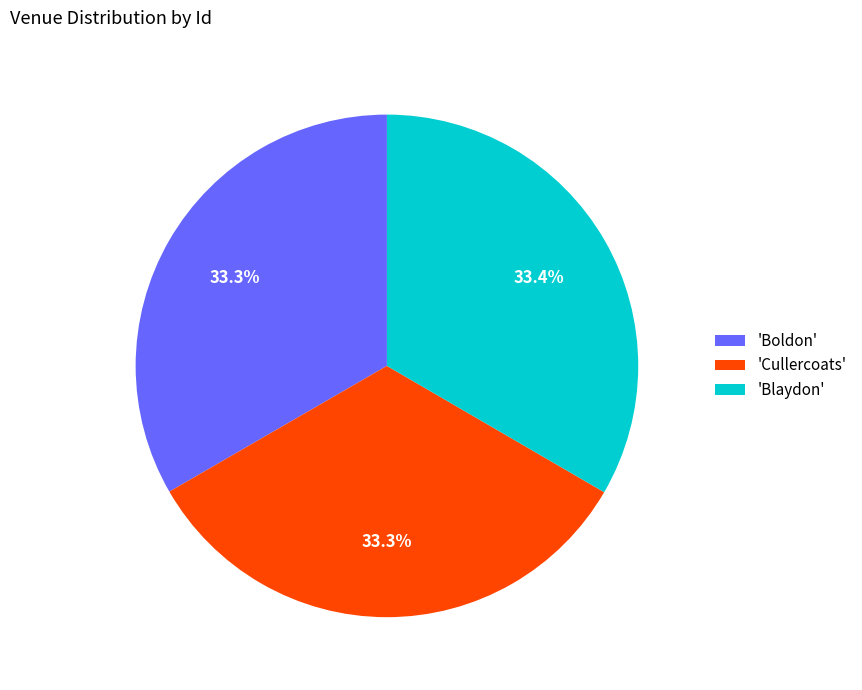

Approximately how many times larger is the value at 'Blaydon' compared to 'Cullercoats'?

1.0